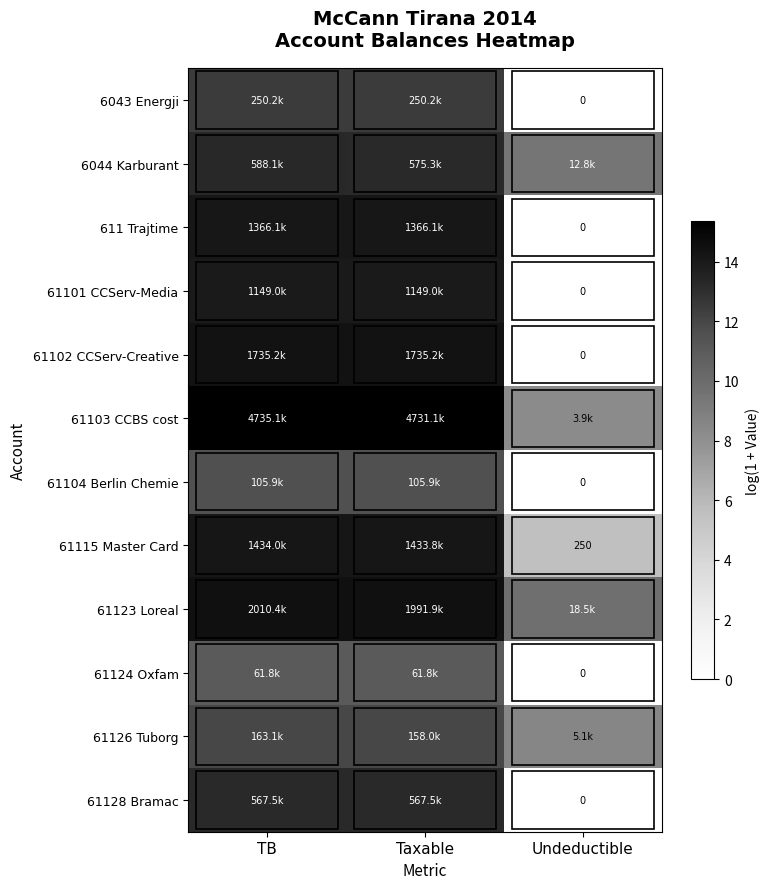

At which label does 6044 Karburant reach its minimum?

Undeductible